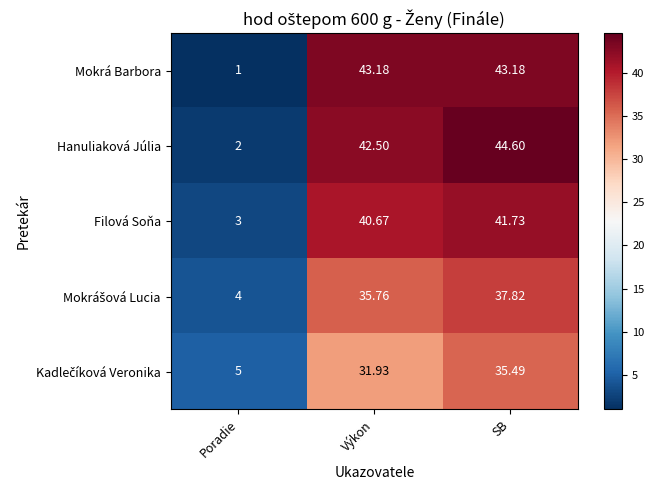

Which series has the largest range (max minus min)?

Hanuliaková Júlia